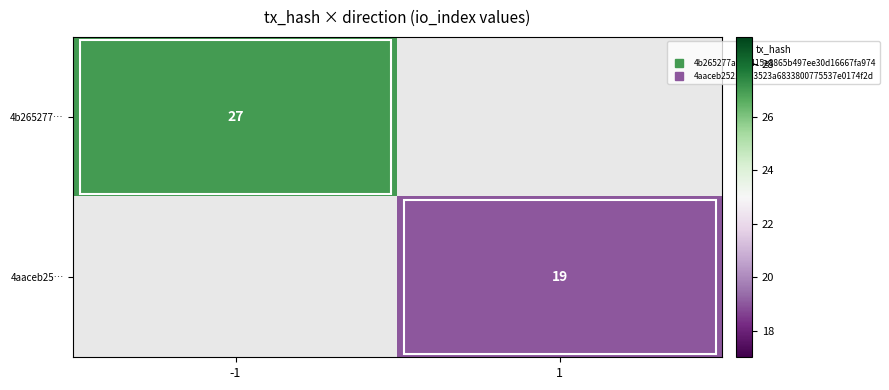

How many positive values does the 4b265277… series have?

1